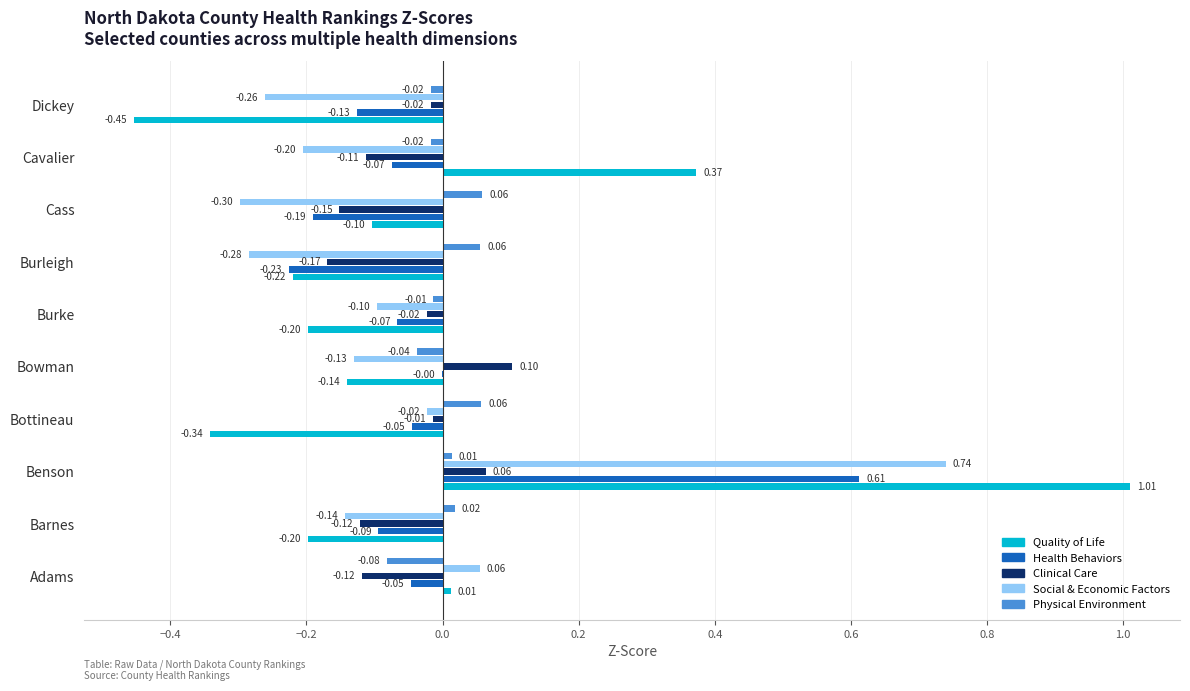

At which category is the sum across all series the highest?

Benson